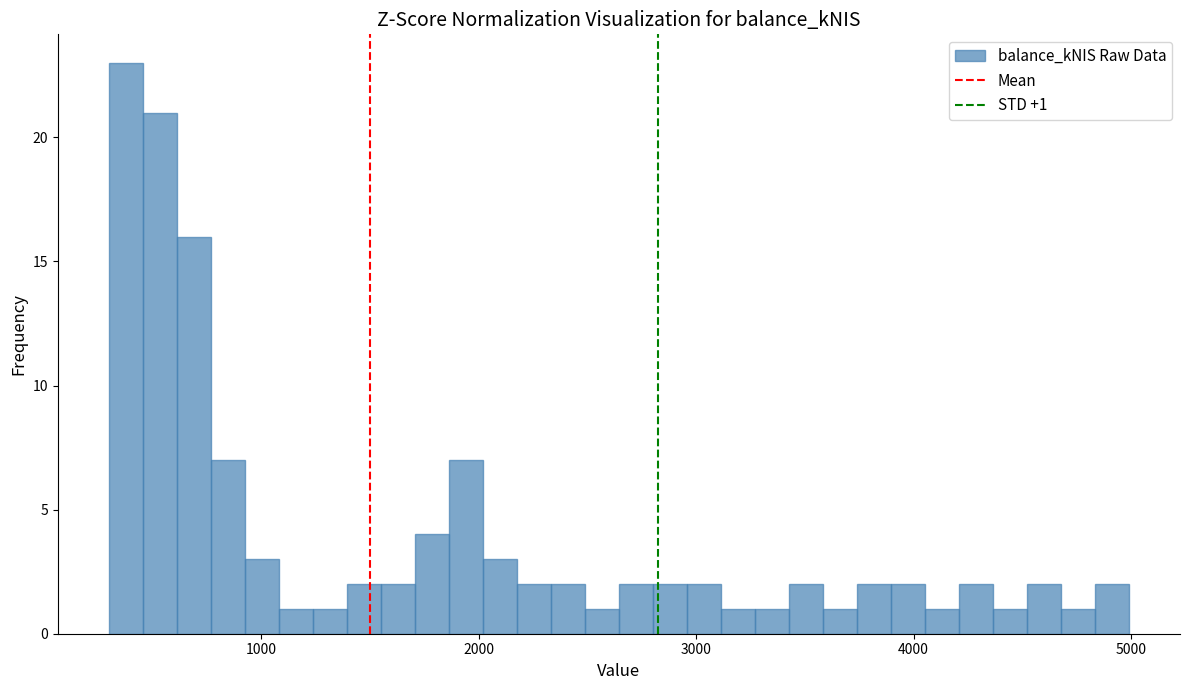

Read against the x-axis, roughly where is the centre of the tallest bar?

400